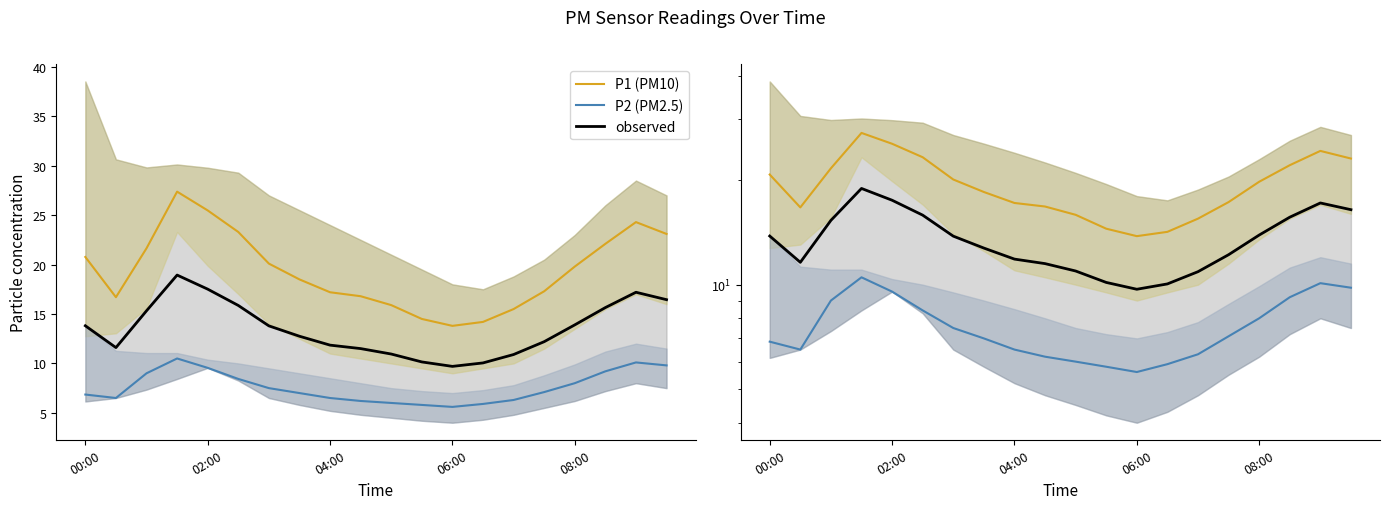

True or false: P2 (PM2.5) and observed intersect in this chart.

False